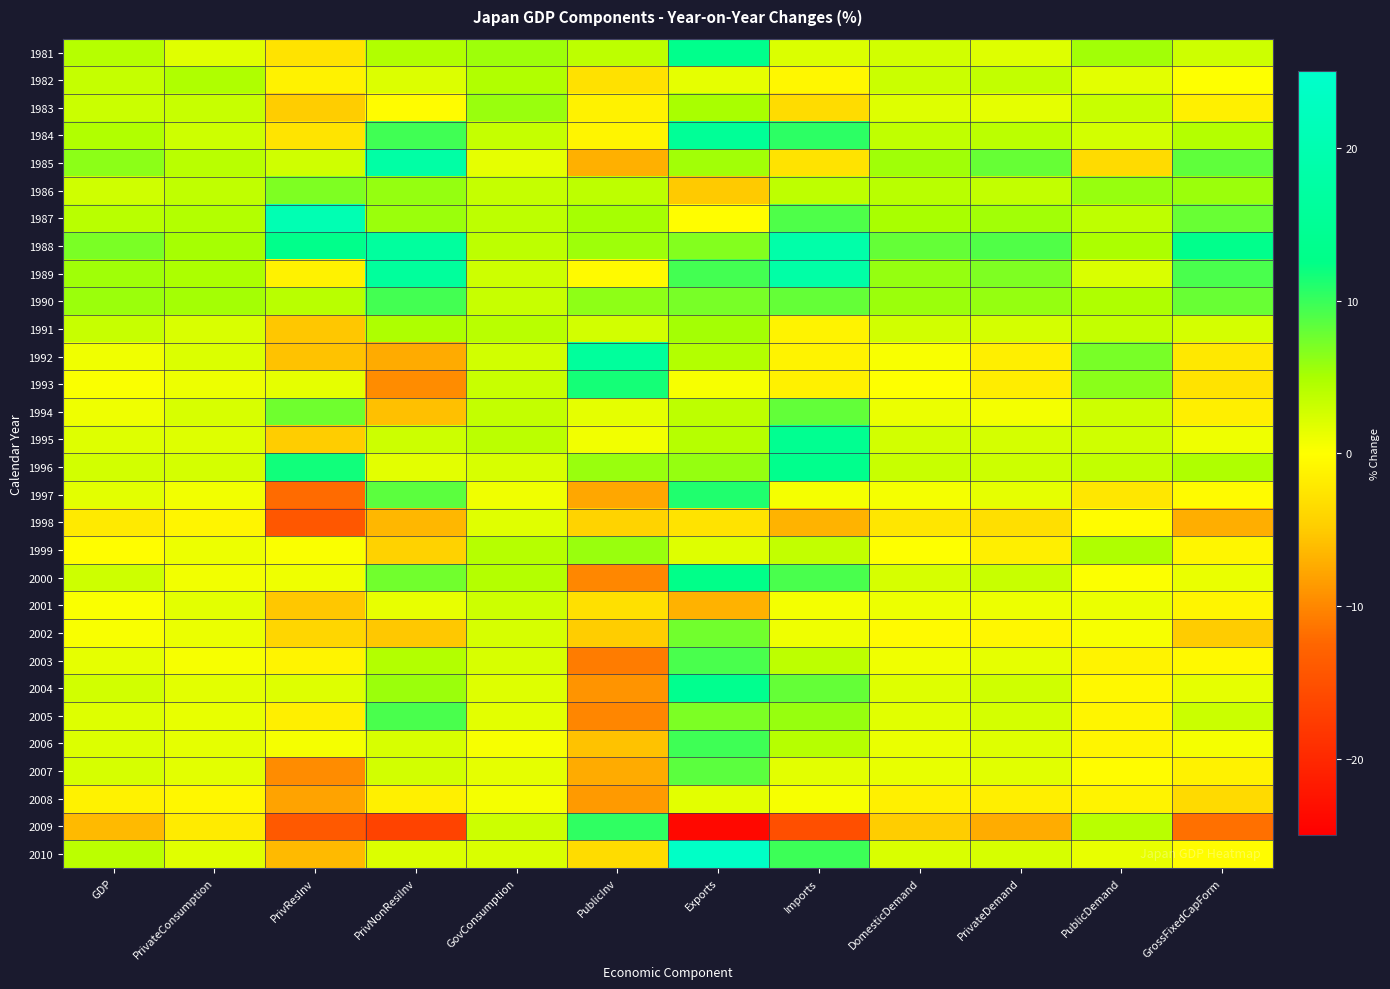

At how many categories does at least one series exceed 19?

2